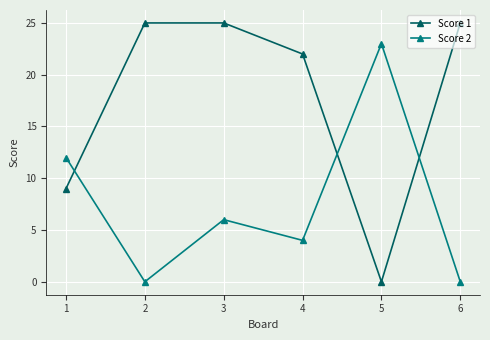

What is the greatest value displayed?

25